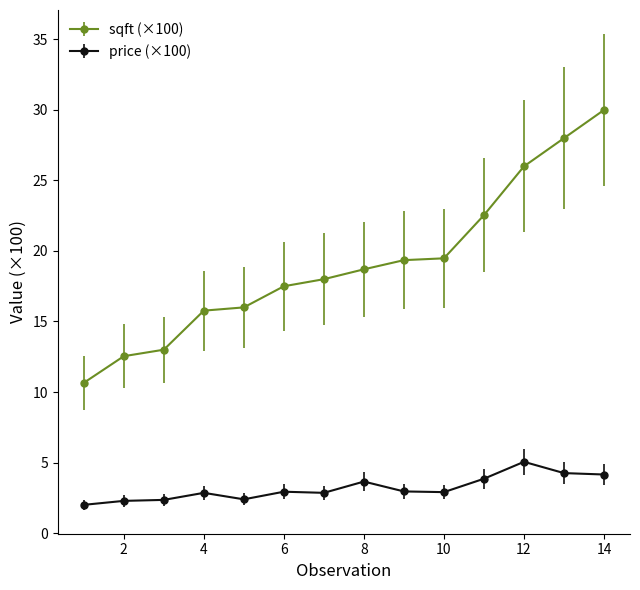

What are all the series names shown in the legend?

sqft (×100), price (×100)